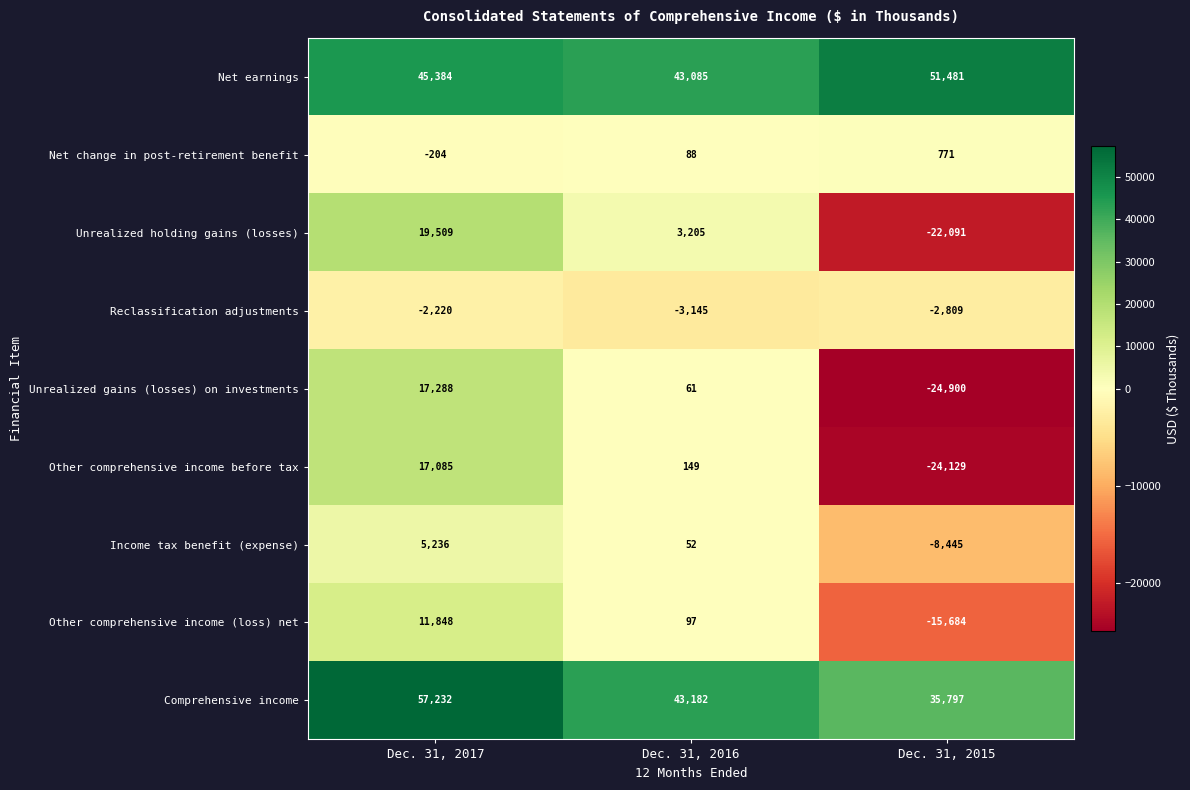

Count the Net change in post-retirement benefit values in the range -204 to 771.

3